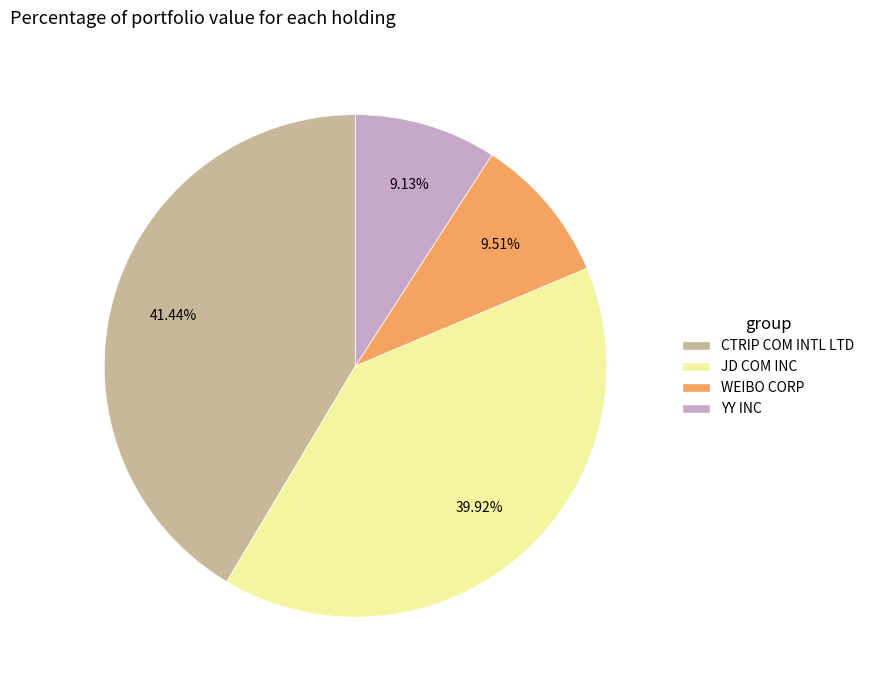

Which slice is the largest?

CTRIP COM INTL LTD